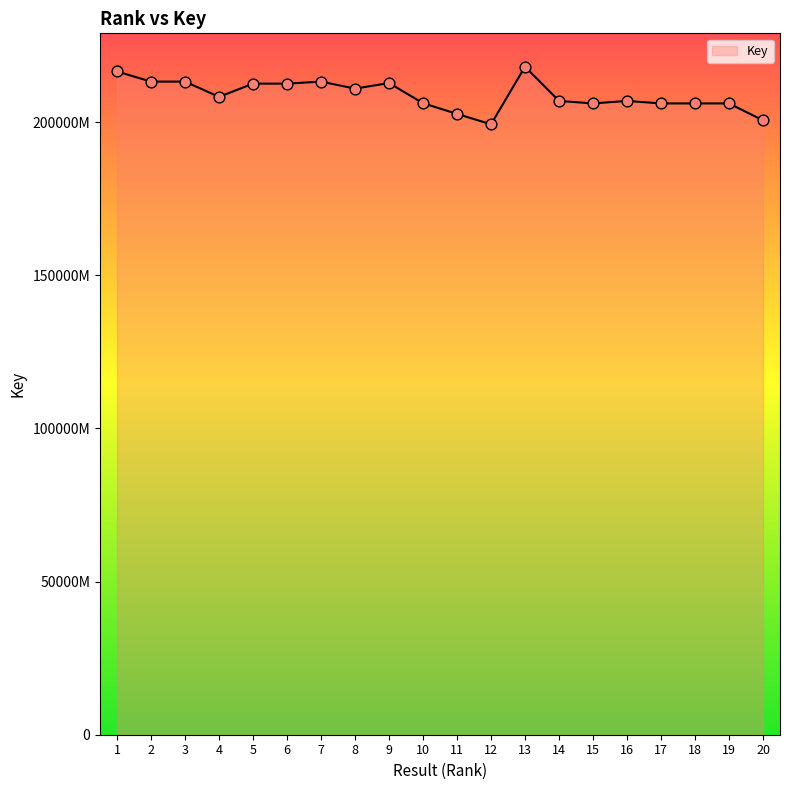

Approximately how many times larger is the value at 16 compared to 5?

1.0